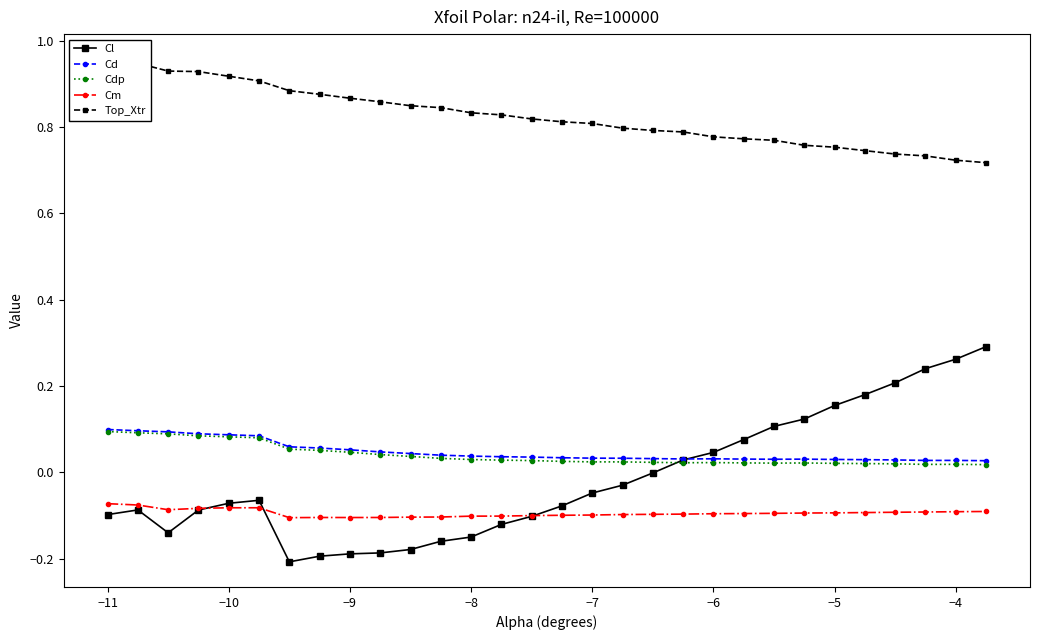

What are all the series names shown in the legend?

Cl, Cd, Cdp, Cm, Top_Xtr